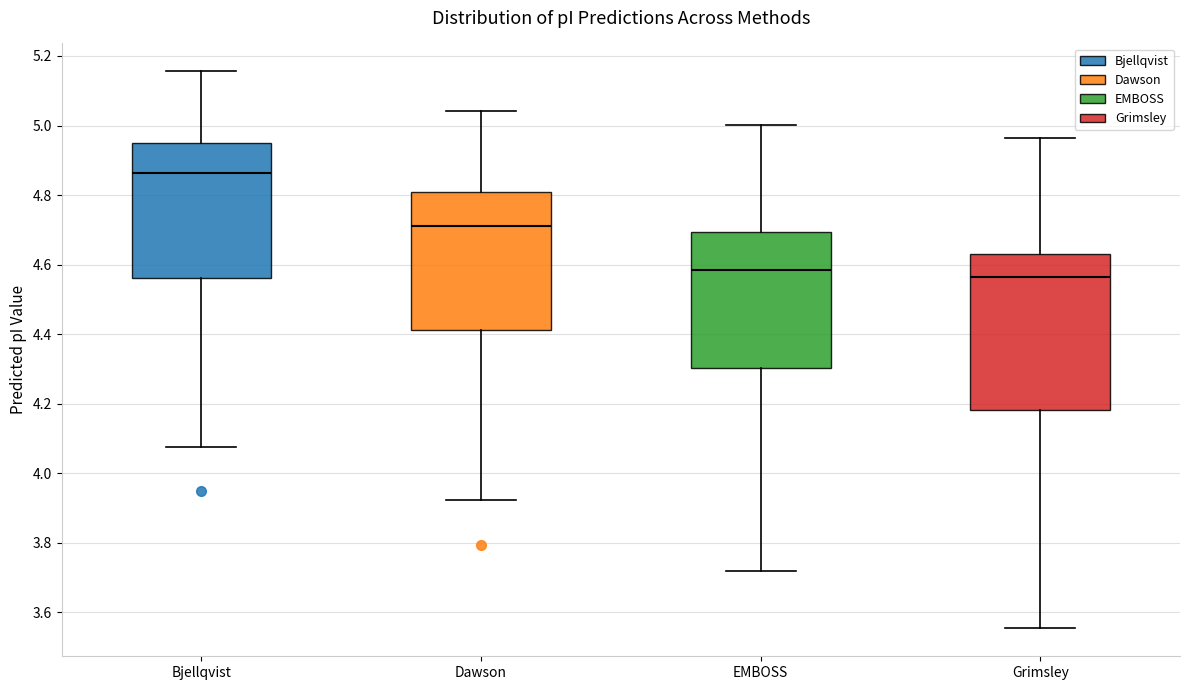

Which box is the tallest, from its lower edge to its upper edge?

Grimsley